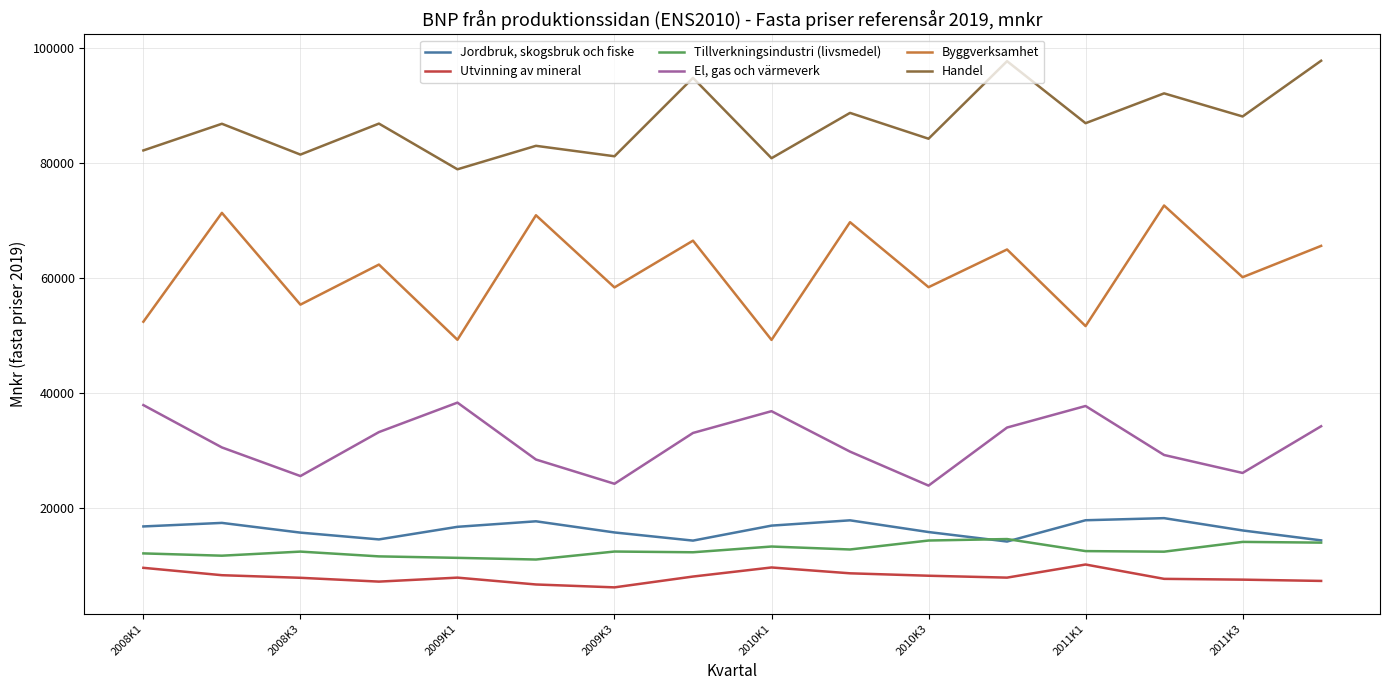

Which series has the largest total across all categories?

Handel